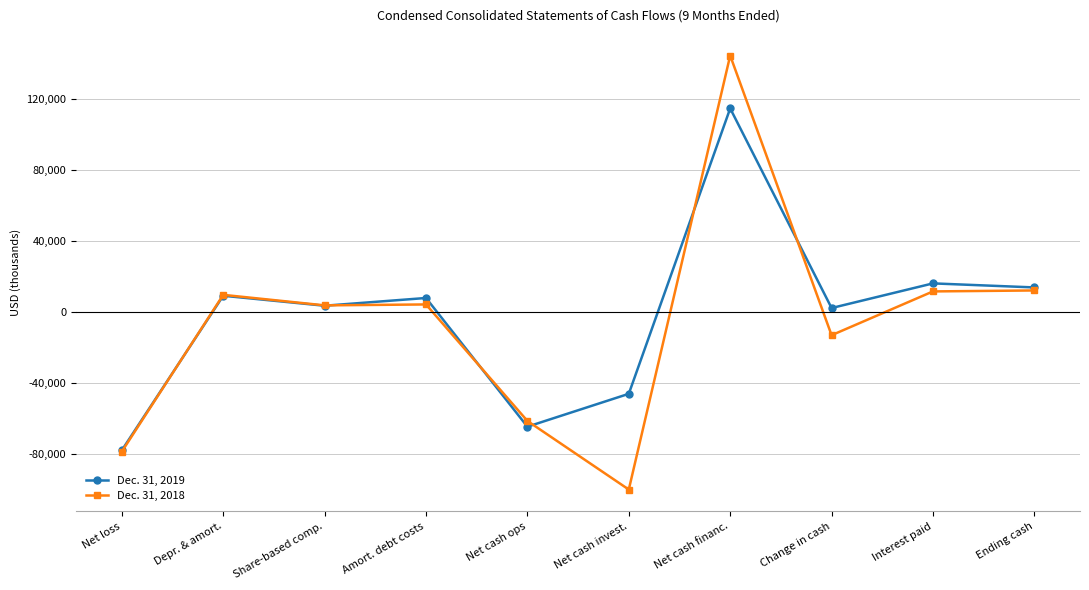

Does the chart have visible grid lines?

Yes